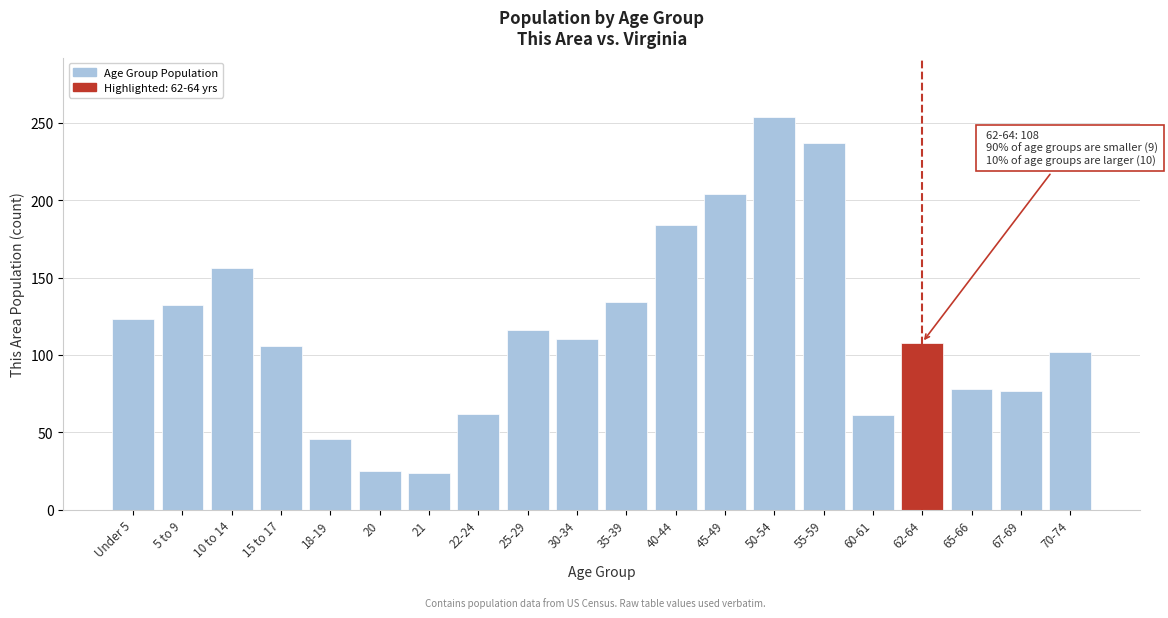

What is the smallest value displayed?

24